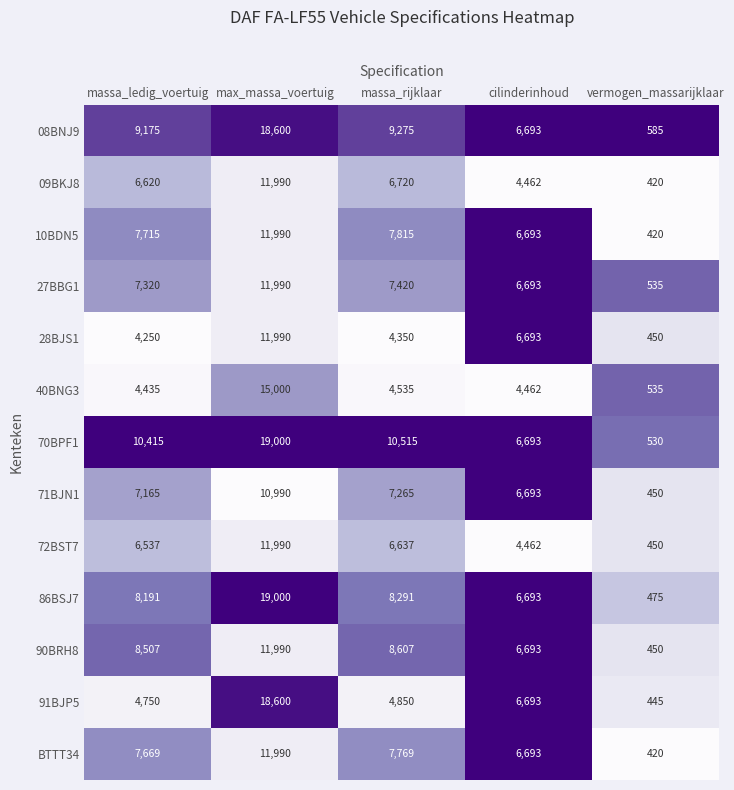

List the labels in order of 10BDN5 value, smallest first.

vermogen_massarijklaar, cilinderinhoud, massa_ledig_voertuig, massa_rijklaar, max_massa_voertuig